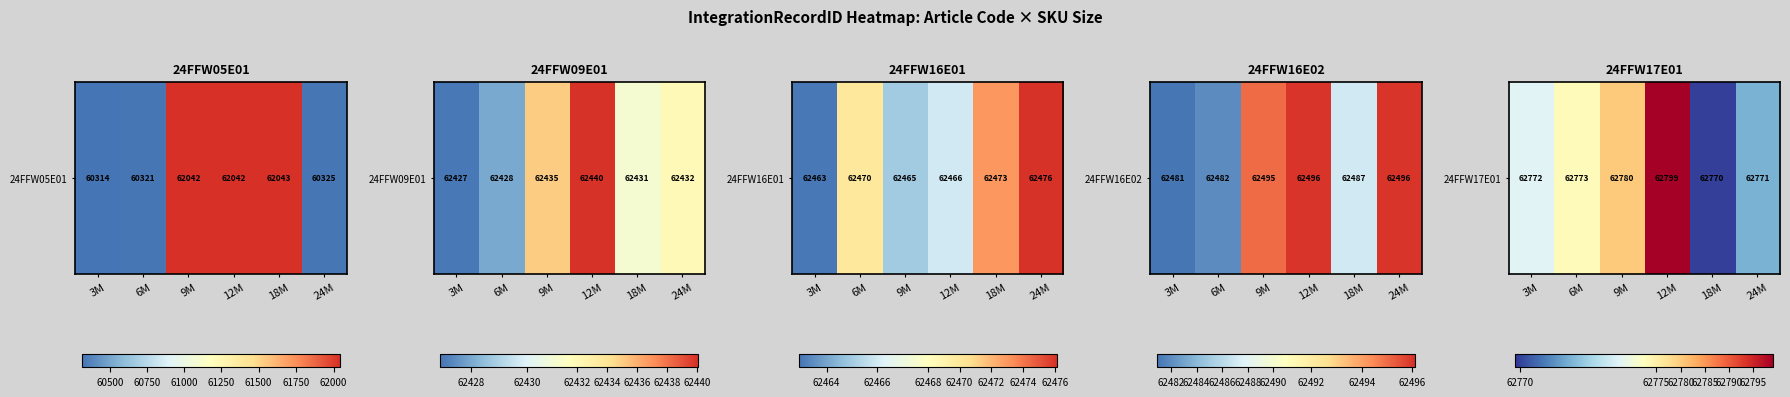

Read the value at 9M.

62780